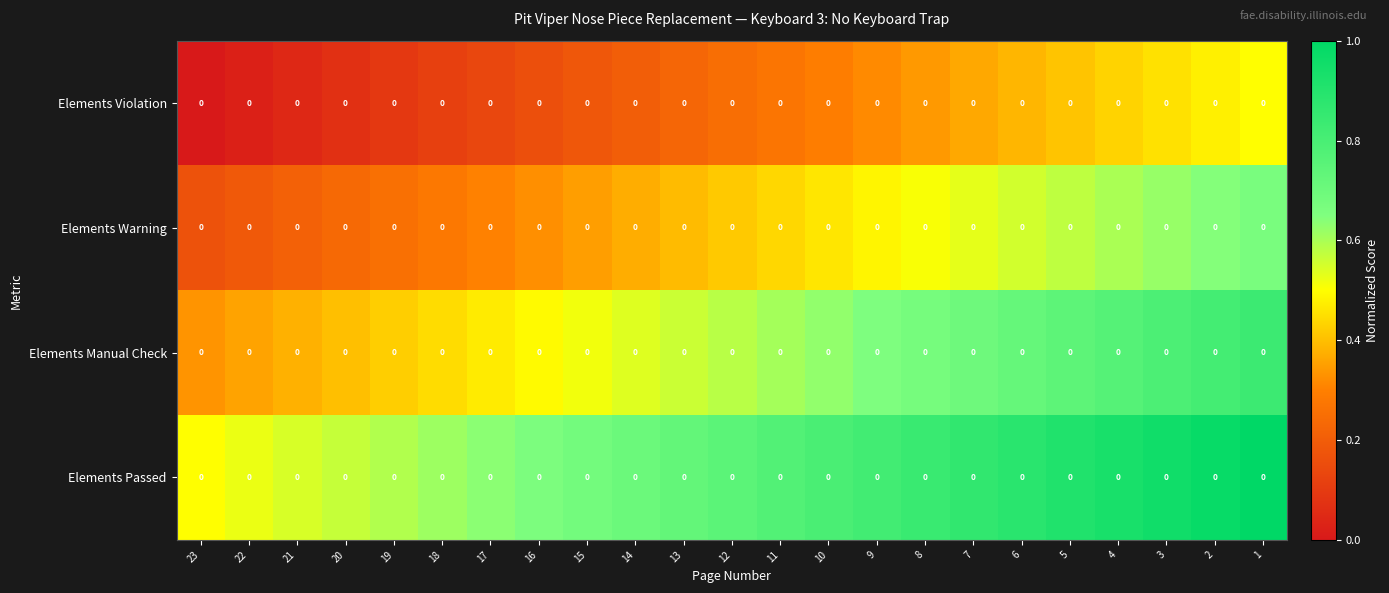

Between 8 and 7, which is larger?

7